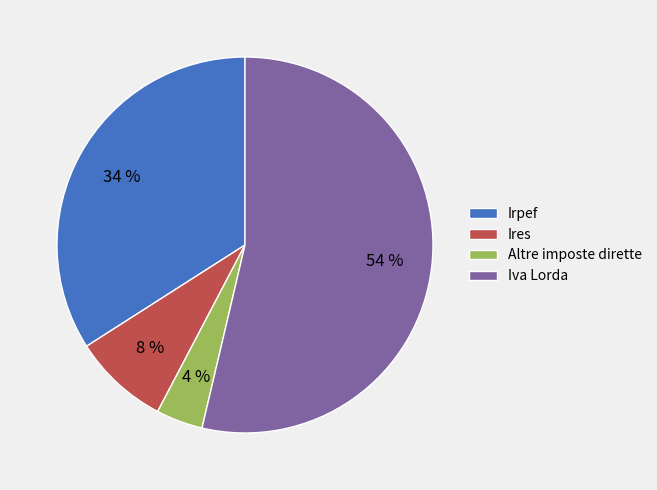

Approximately how many times larger is the value at Irpef compared to Iva Lorda?

0.6